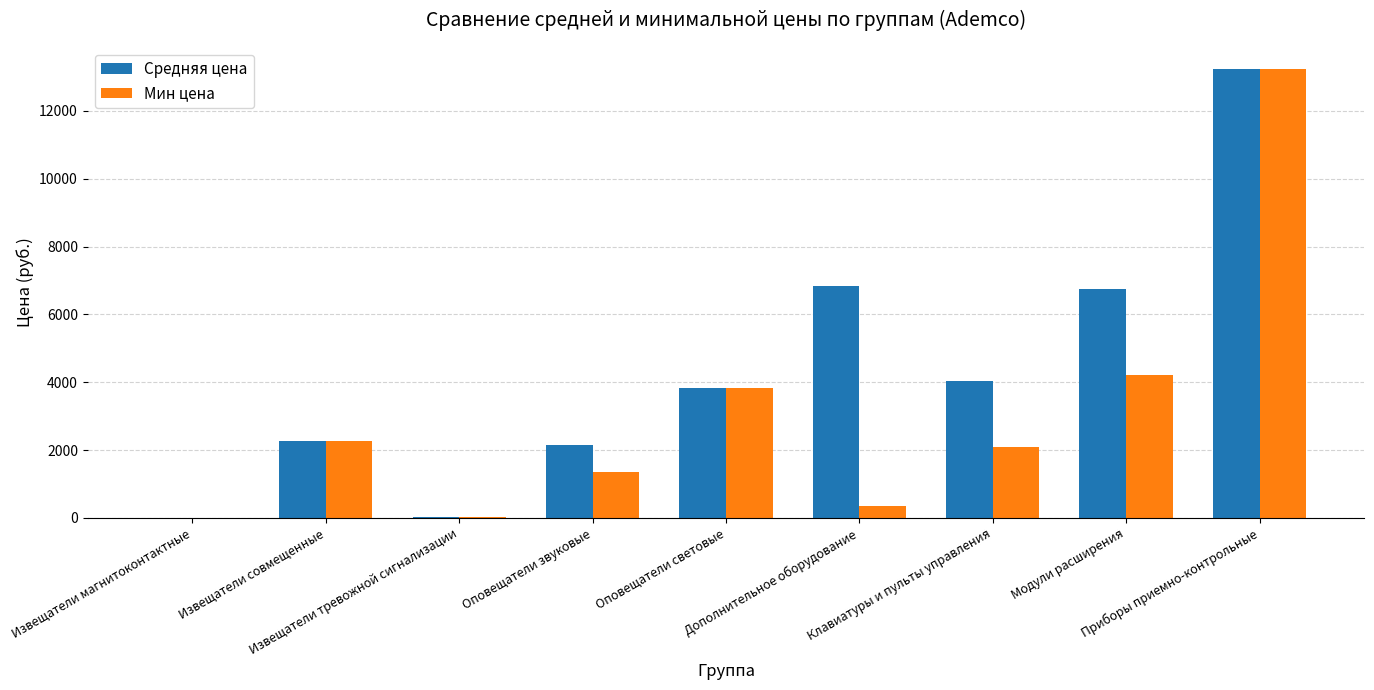

What are all the series names shown in the legend?

Средняя цена, Мин цена